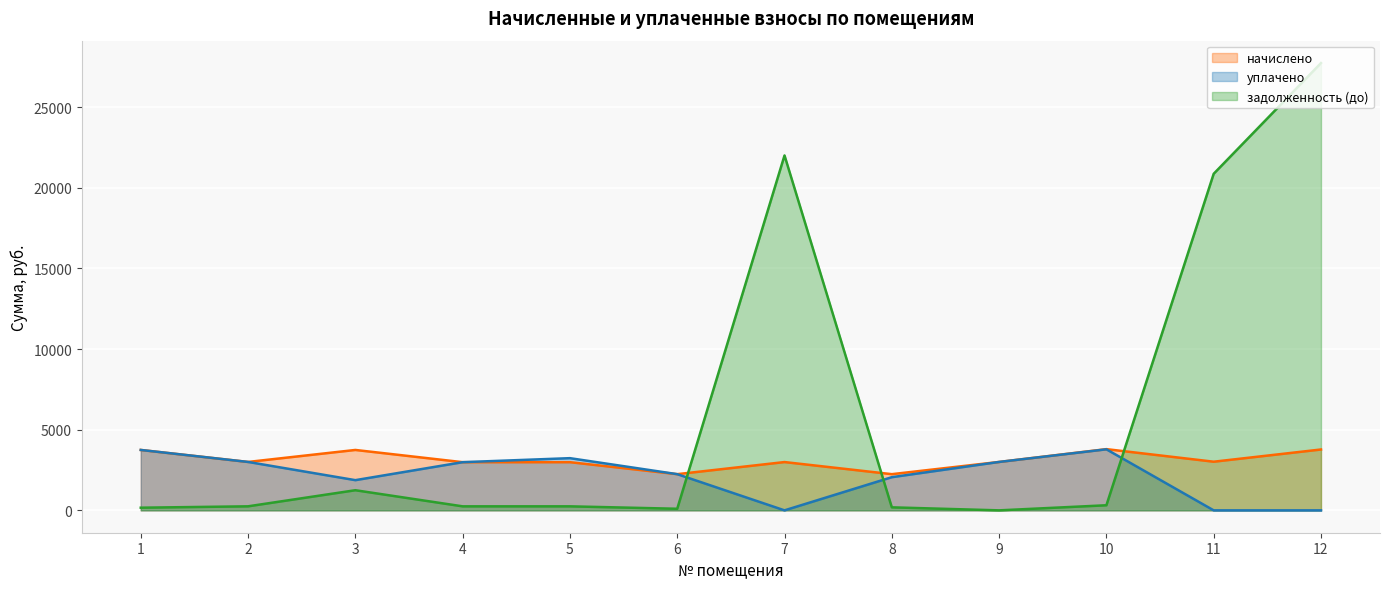

In задолженность (до), how many points are lower than both neighbors (excluding endpoints)?

2